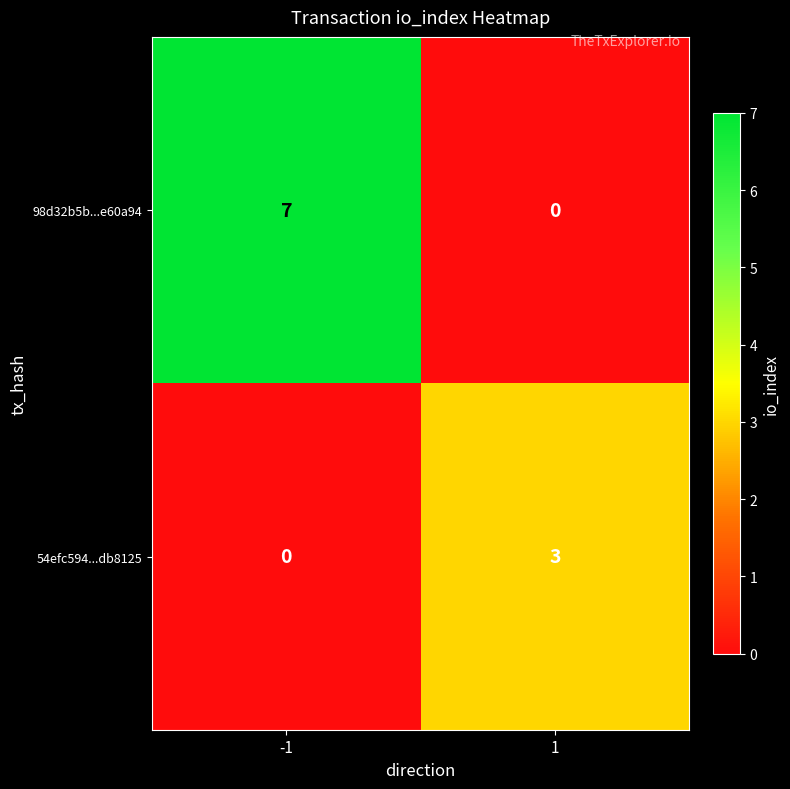

Reading right to left, transcribe all the data shown in this chart.

98d32b5b...e60a94: 1=0	-1=7
54efc594...db8125: 1=3	-1=0